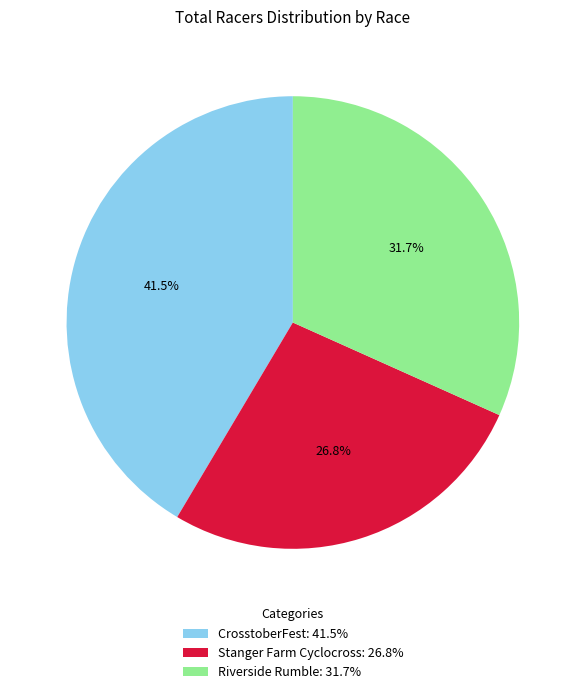

What is the ratio of the value at Stanger Farm Cyclocross to the value at Riverside Rumble?

0.8